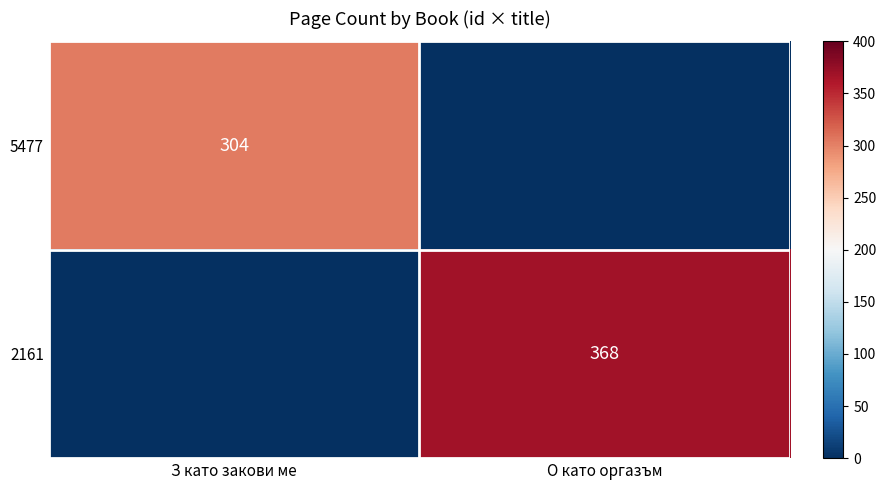

What is the total value across all series at З като закови ме?

304